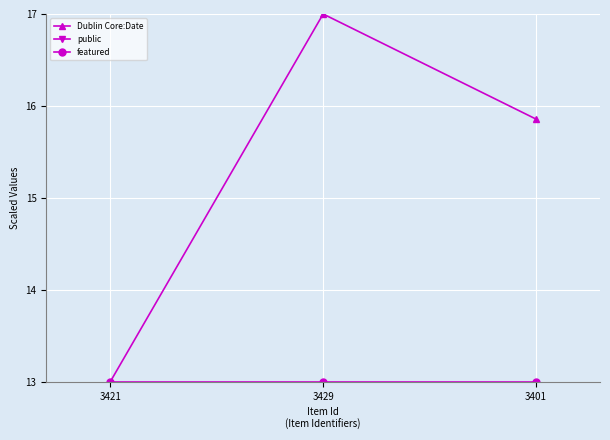

How many data points does each series have?

3